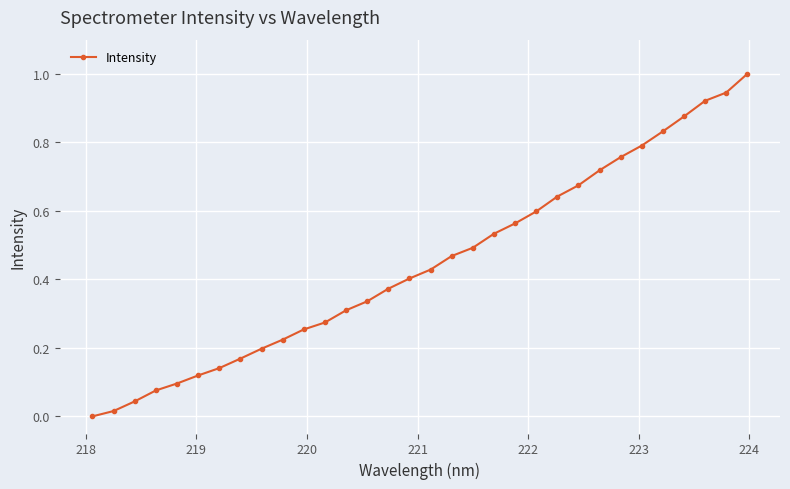

What is the greatest value displayed?

1.0